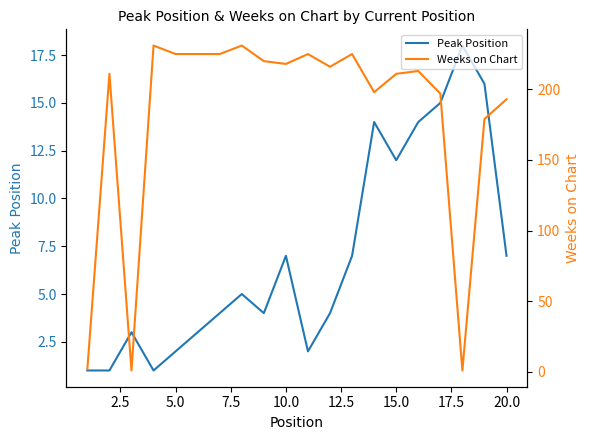

What is the maximum value for Peak Position?

18